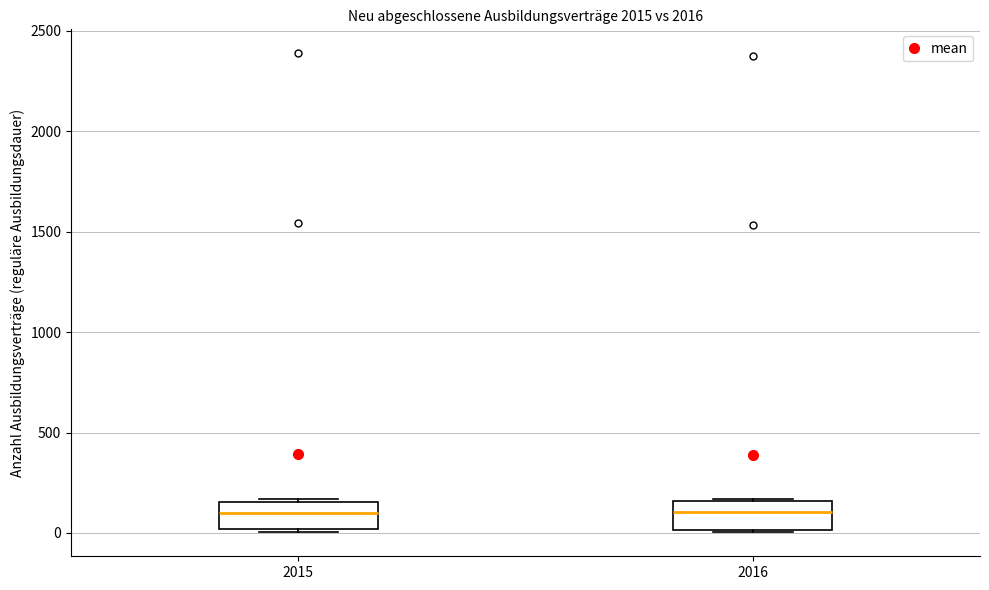

Reading left to right, transcribe this box plot: for each box, give where its median line is, the range the box spans, and where its two whiskers end, as read against the y-axis. The values are not printed on the chart, so give them approximately, as read against the axis.

2015: median 100, box 0 to 150, whiskers 0 (just below the box's lower edge) to 150 (just above the box's upper edge)
2016: median 100, box 0 to 150, whiskers 0 to 150